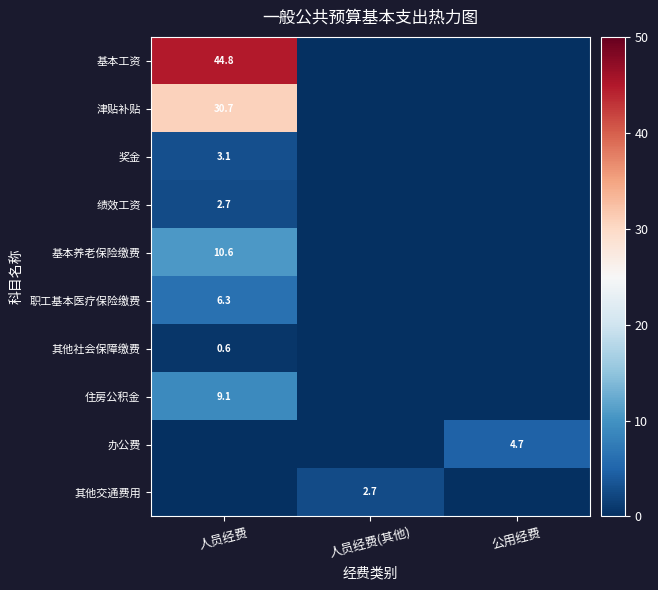

Is it true that 办公费 equals 8.1 at 公用经费?

False